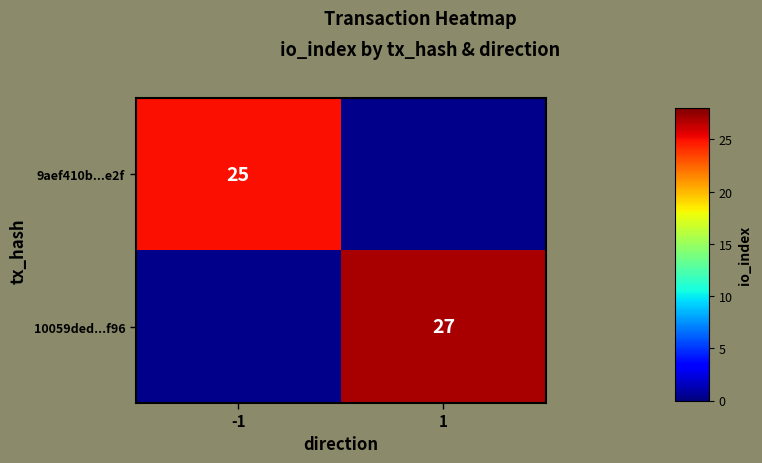

Is the value of 10059ded...f96 at 1 greater than the value of 9aef410b...e2f at -1?

Yes